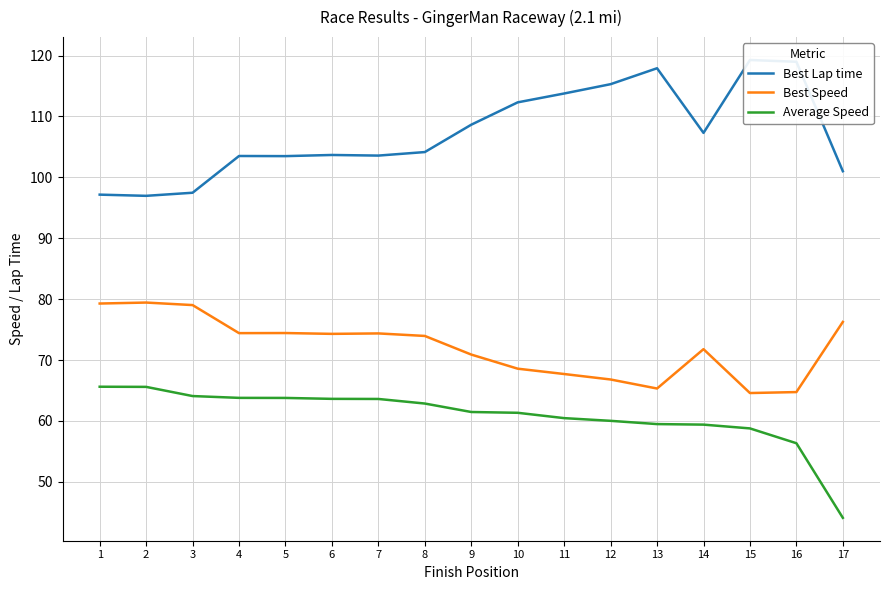

How many lines are shown in the chart?

3